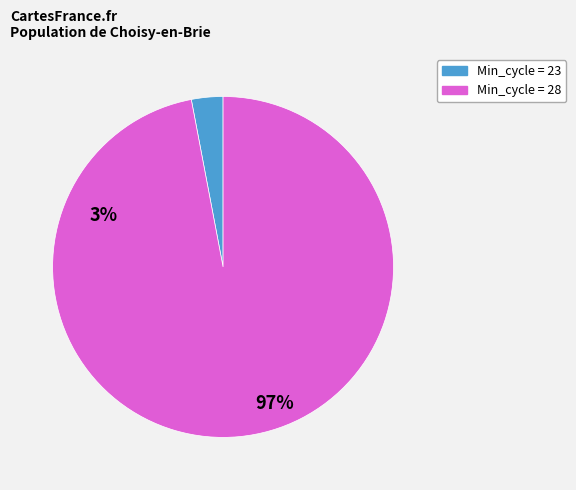

Is there a majority slice in this chart?

Yes